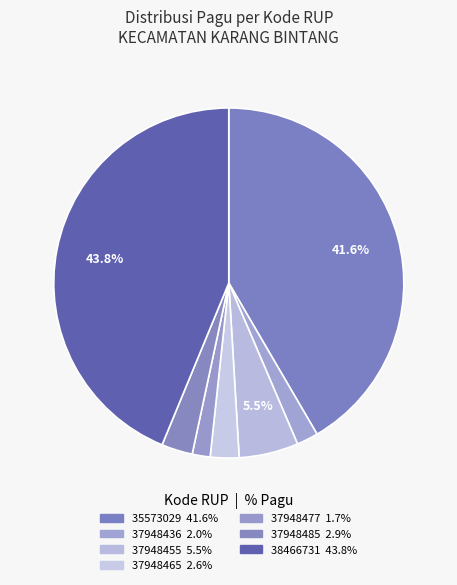

Which category has the biggest portion of the pie?

38466731